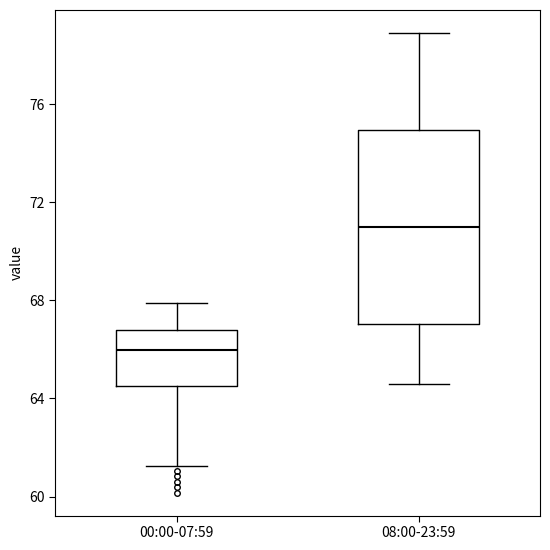

Comparing the boxes themselves (not the whiskers), which one is the tallest?

08:00-23:59